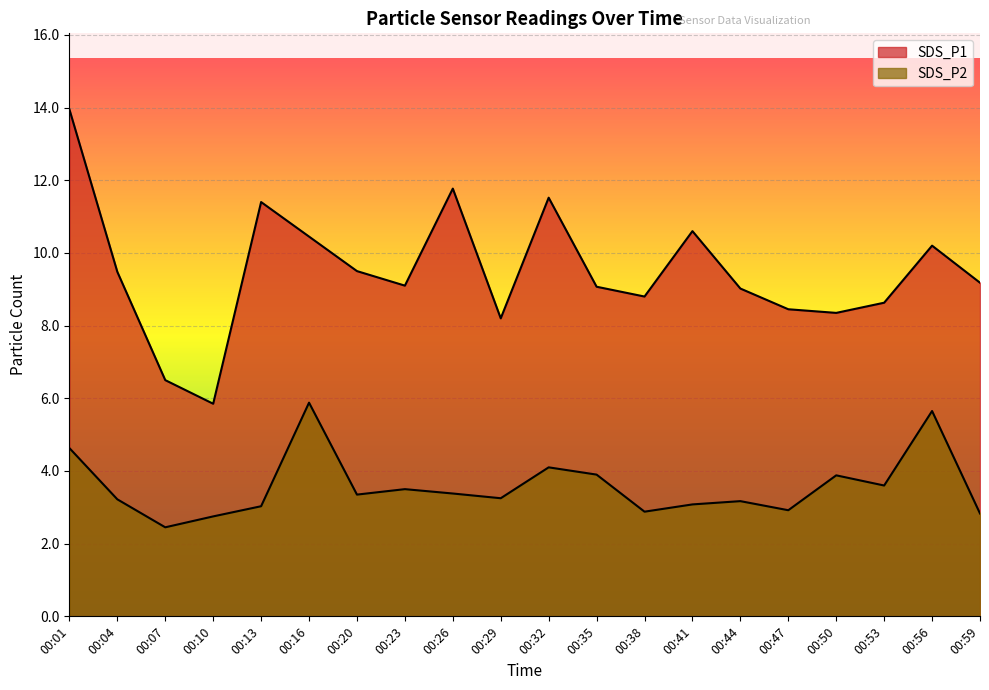

How many data points in SDS_P1 are above 9?

13